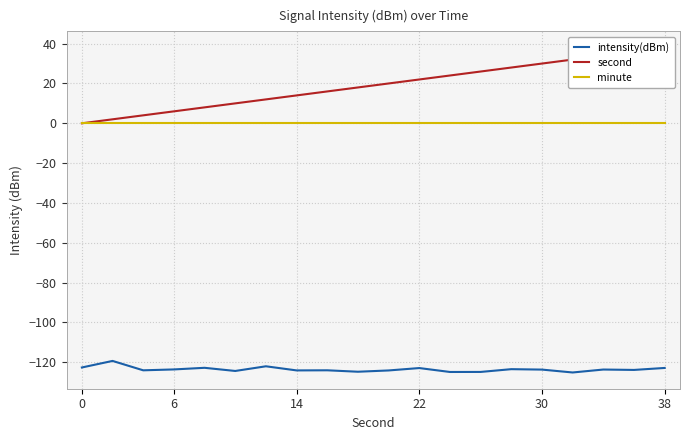

True or false: minute and second intersect in this chart.

False